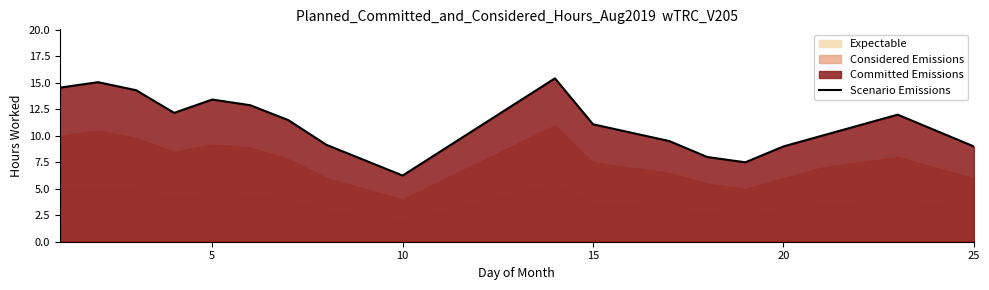

What is the change in value from 17 to 18?

-1.5